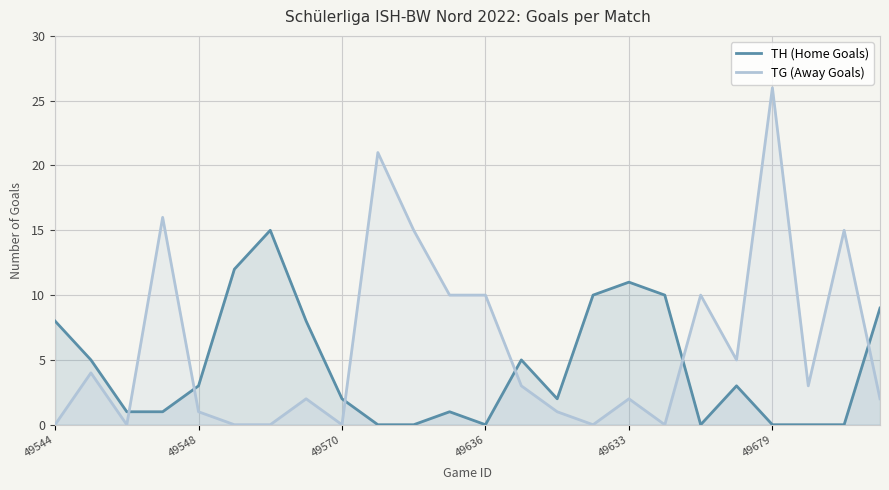

At which category does the chart reach its peak across all series?

49679